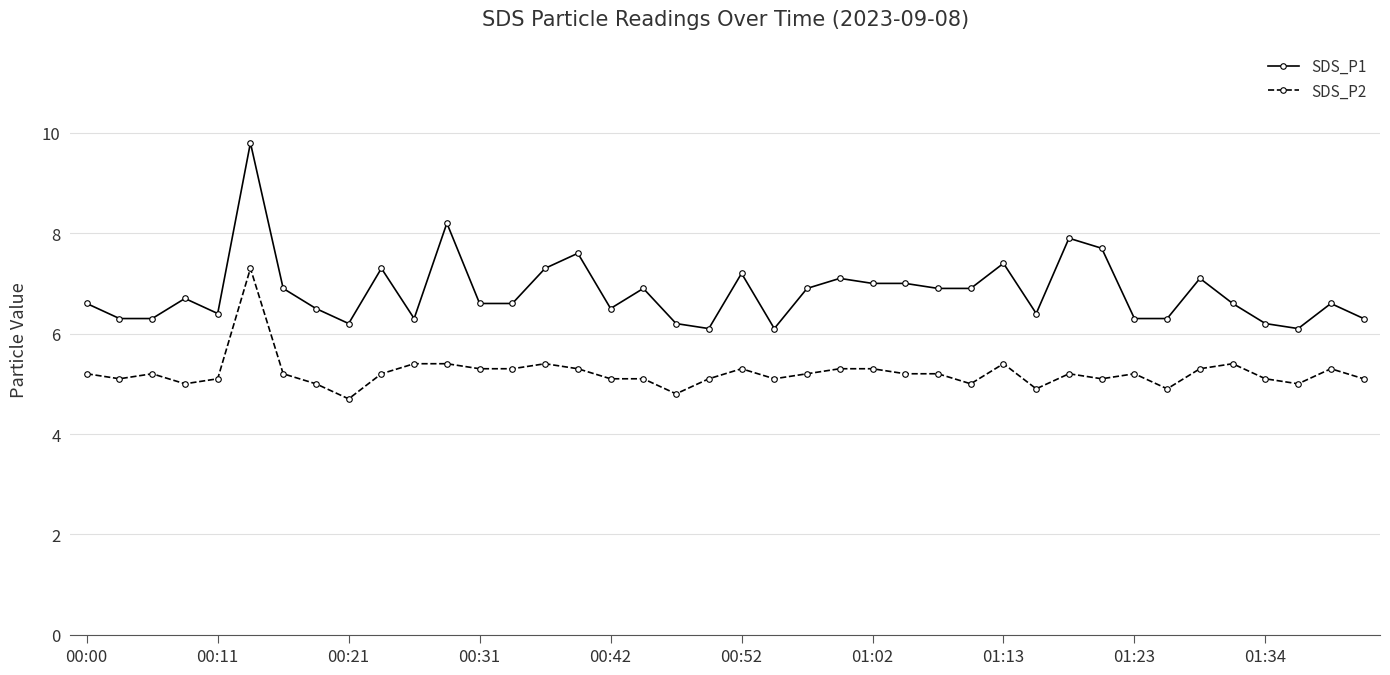

What is the difference between the maximum and minimum values in the SDS_P1 series?

3.7